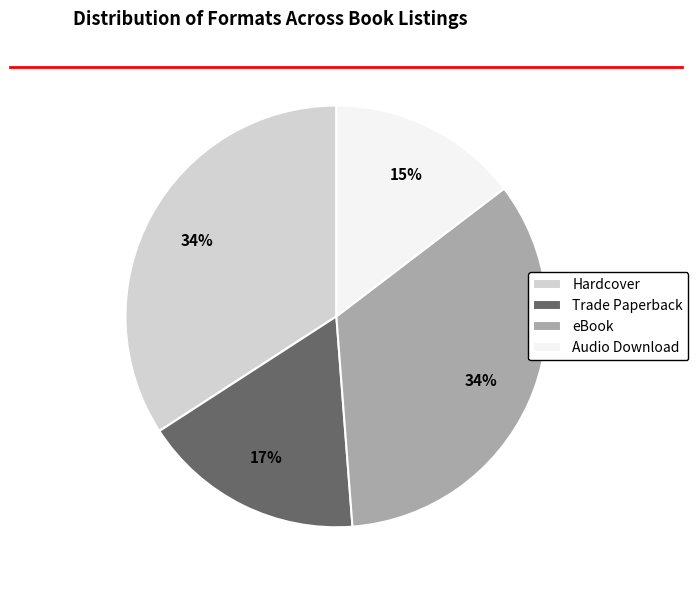

To the nearest percent, what percentage of the pie is Audio Download?

15%